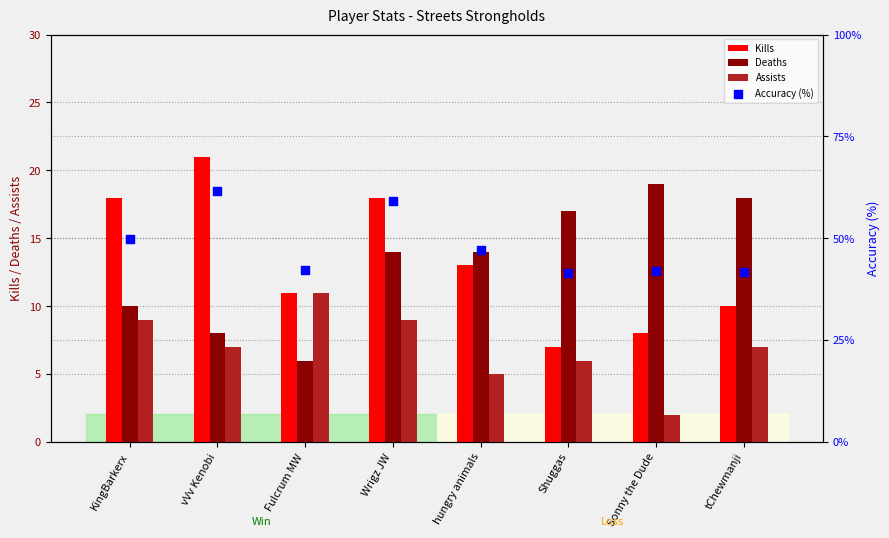

What is the total value across all series at Sonny the Dude?

71.0